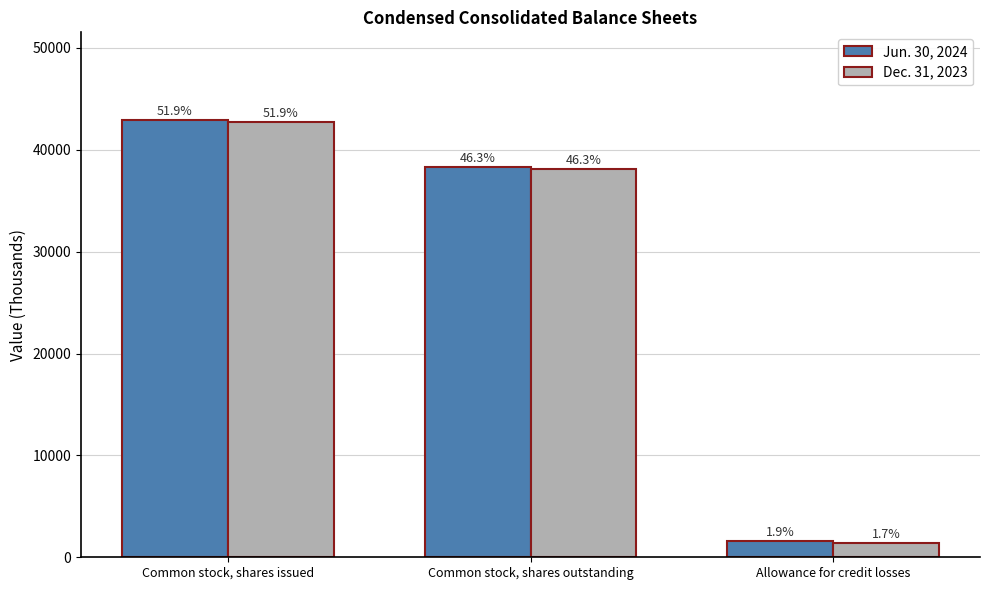

What are all the series names shown in the legend?

Jun. 30, 2024, Dec. 31, 2023